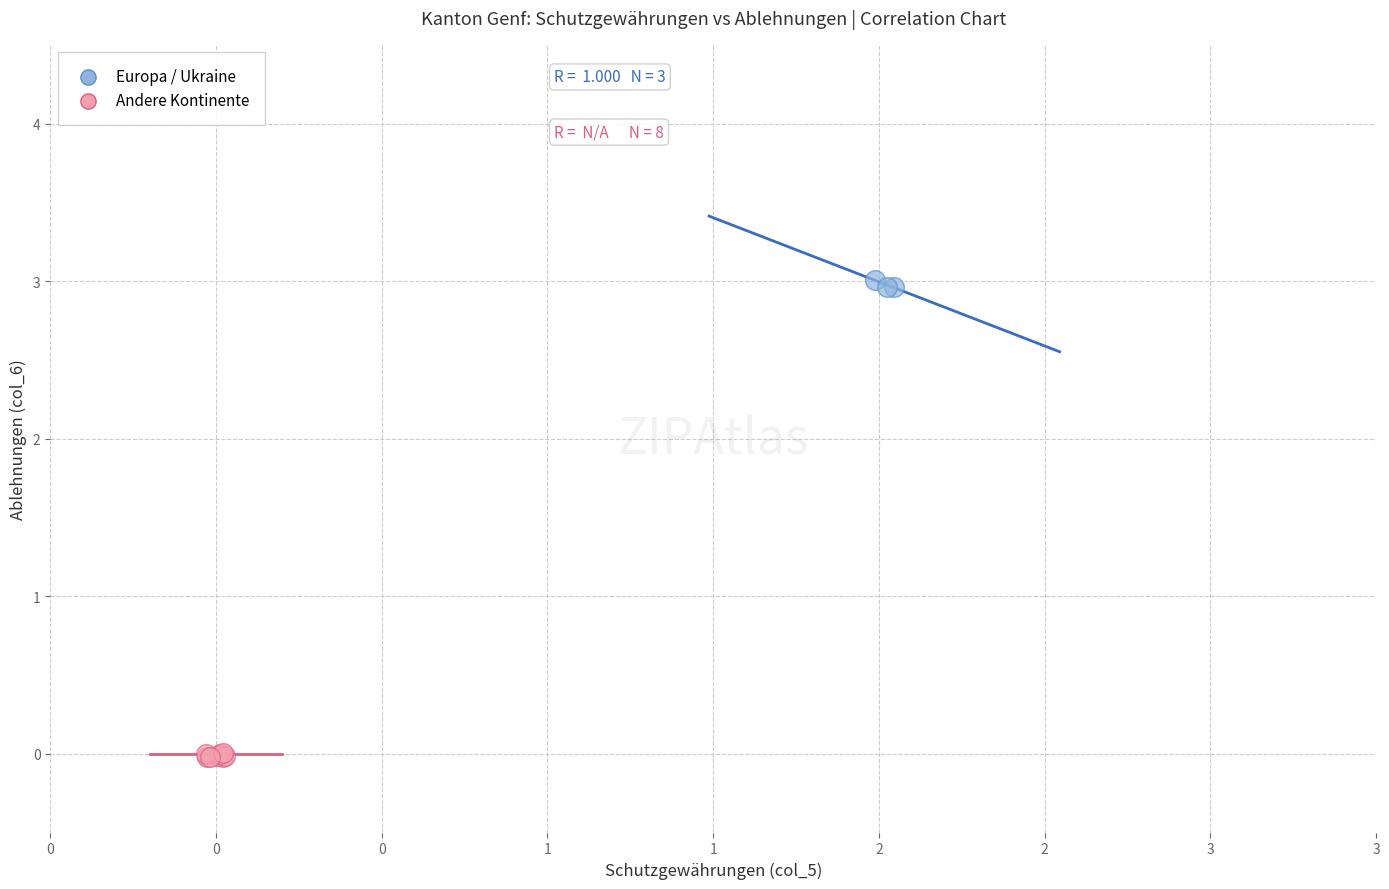

Which series reaches the minimum Y coordinate?

Andere Kontinente